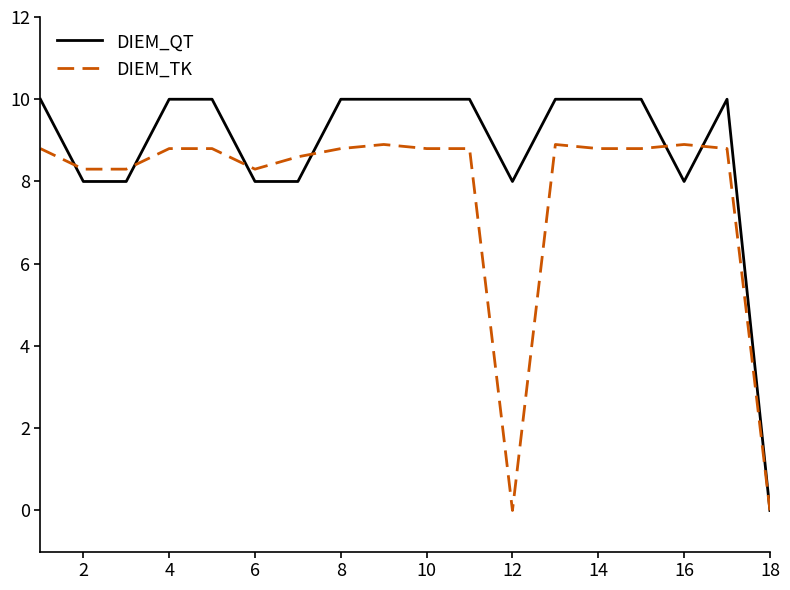

What is the maximum value shown in the chart?

10.0